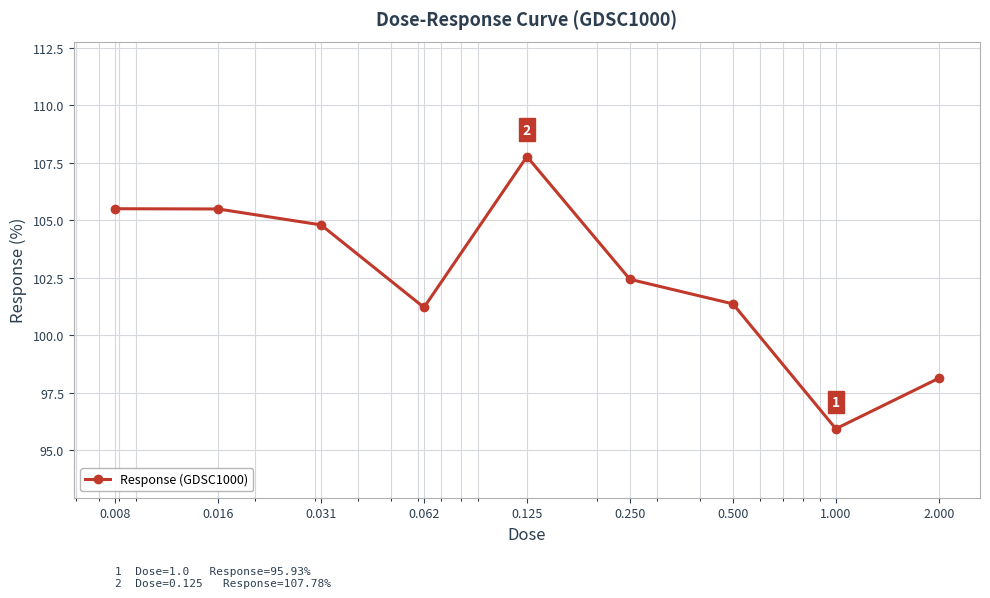

What is the value of the 9th point from the left?

98.1